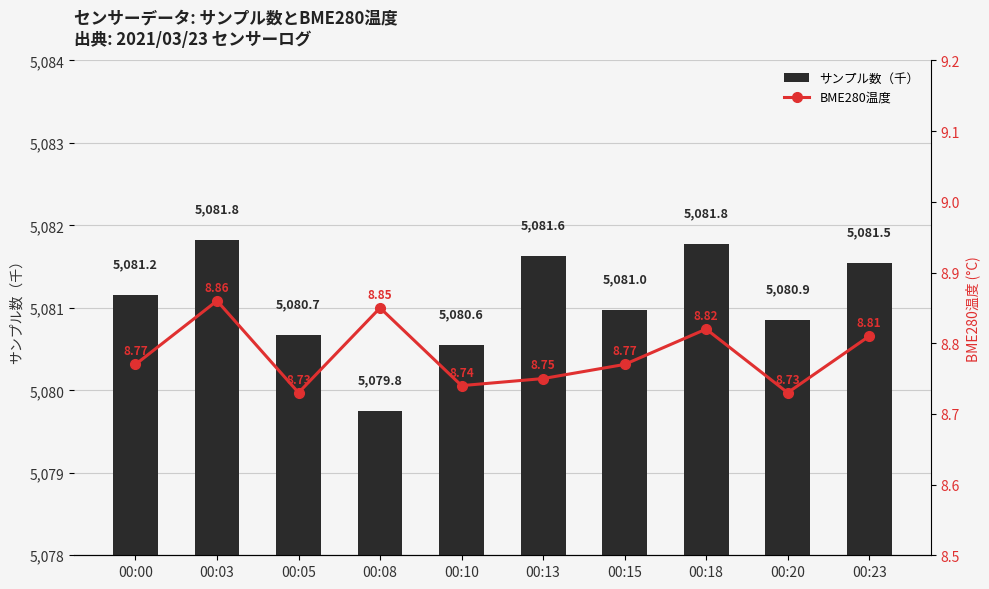

Rank the categories by BME280温度 value from highest to lowest.

00:03, 00:08, 00:18, 00:23, 00:00, 00:15, 00:13, 00:10, 00:05, 00:20